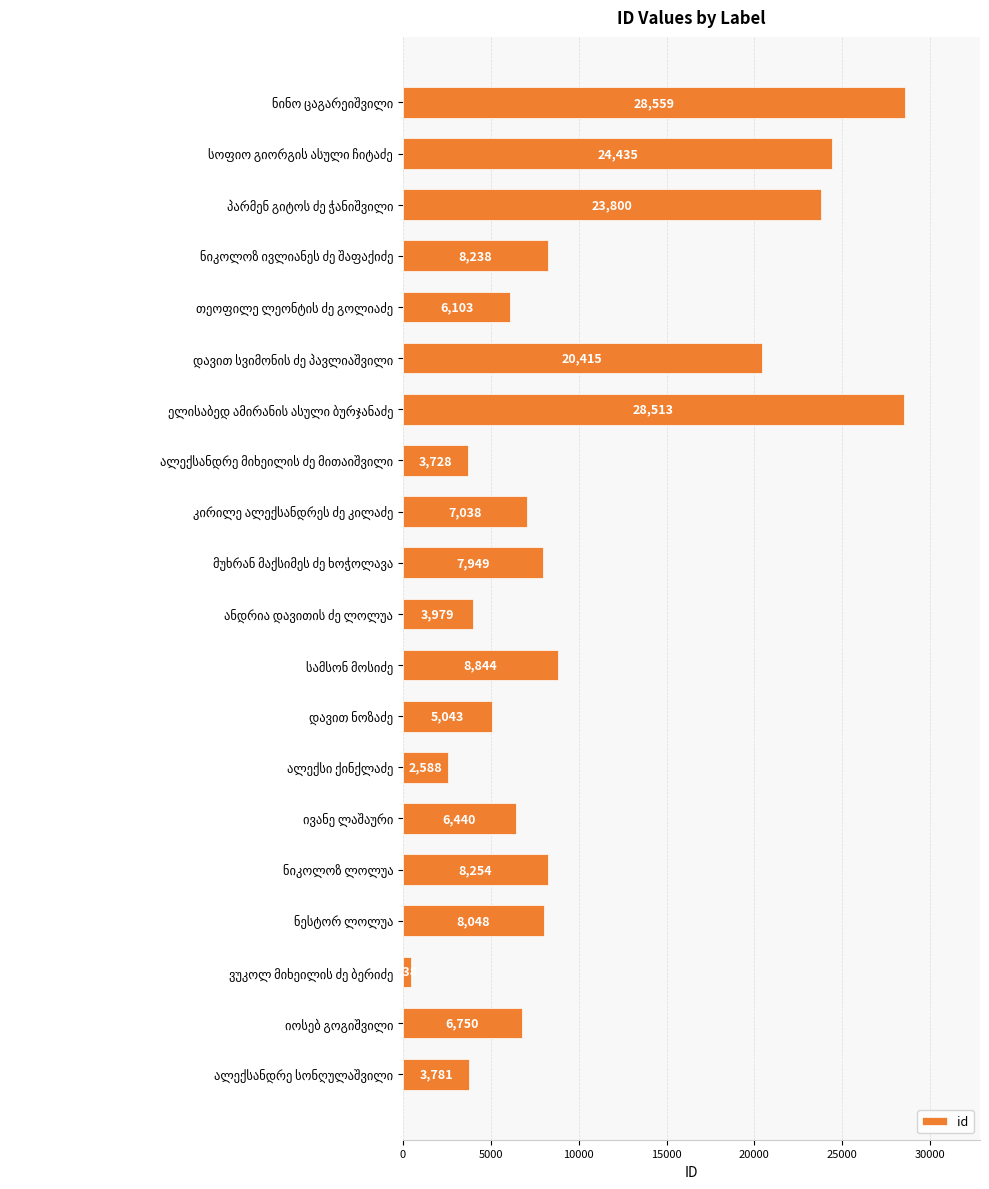

What is the sum of all values?

212943